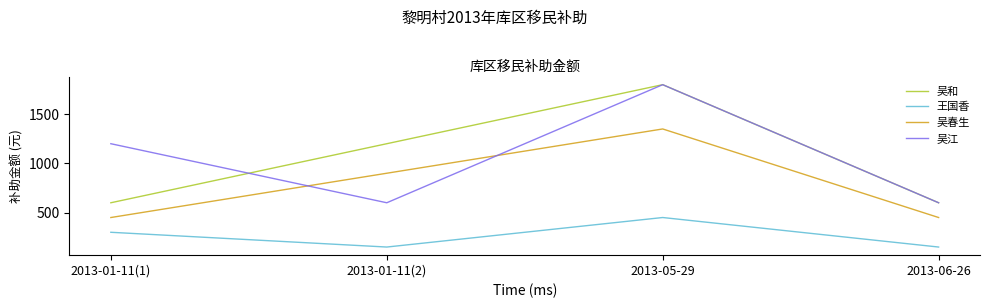

Which series ends up on top after the final intersection of 吴江 and 吴春生?

吴江